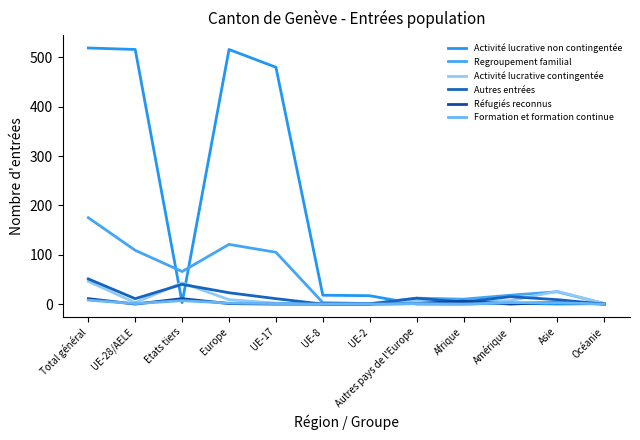

How many lines are shown in the chart?

6